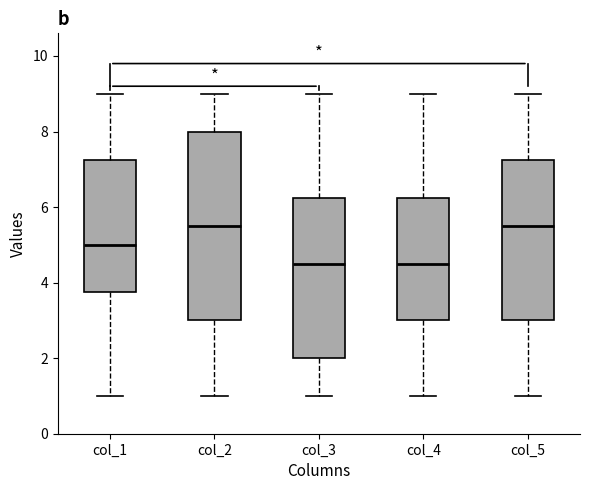

Comparing the boxes themselves (not the whiskers), which one is the tallest?

col_2